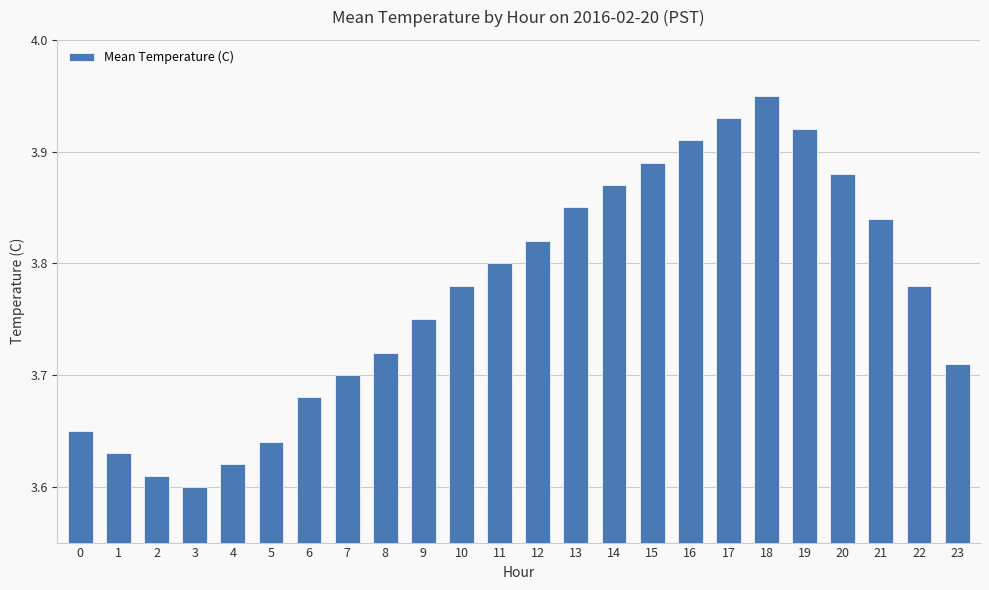

What is the sum of all values?

90.5